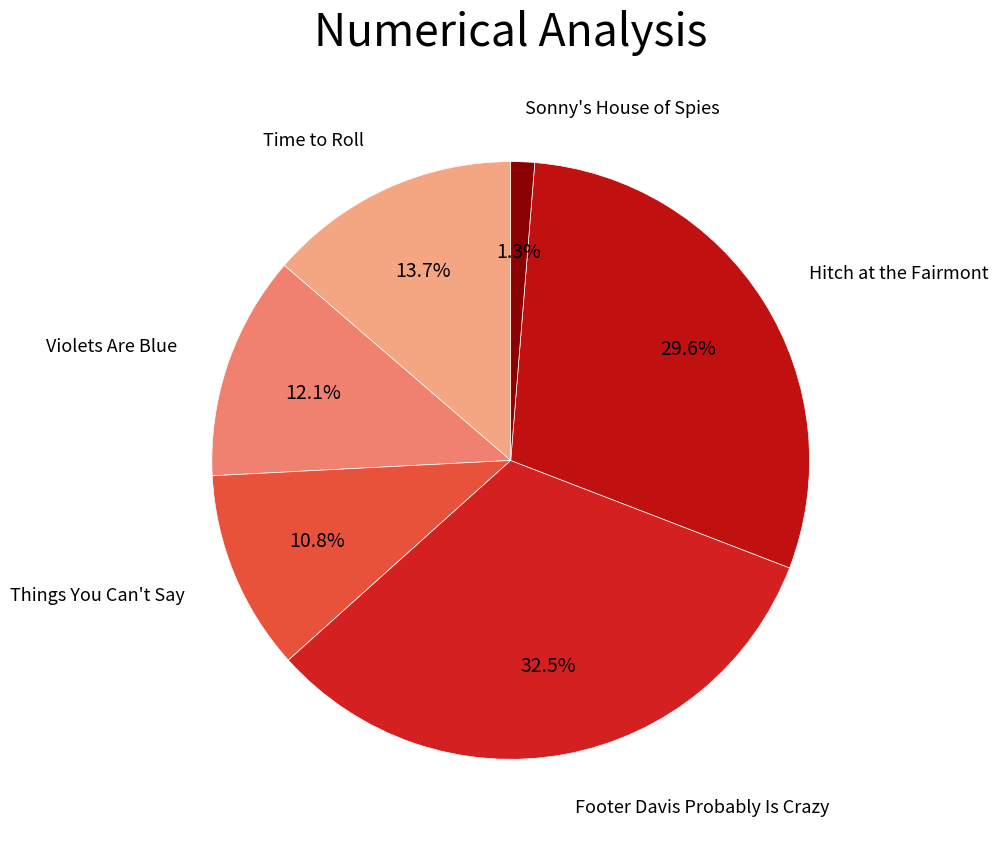

To the nearest percent, what is the difference between the largest and smallest slice percentages?

31%